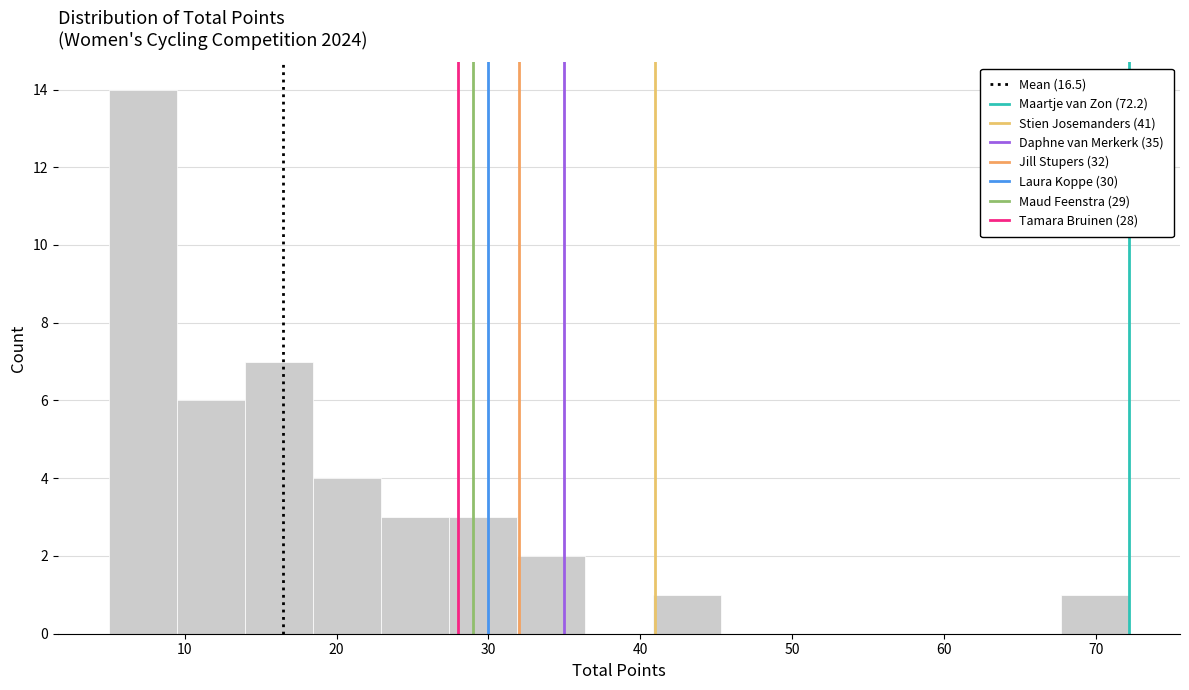

Which range on the x-axis has the tallest bar?

5 to 9